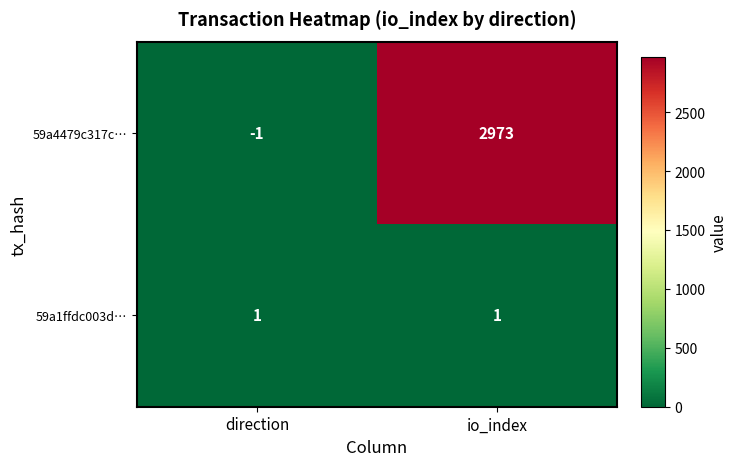

True or false: 59a1ffdc003d… has a value of 2 at io_index.

False